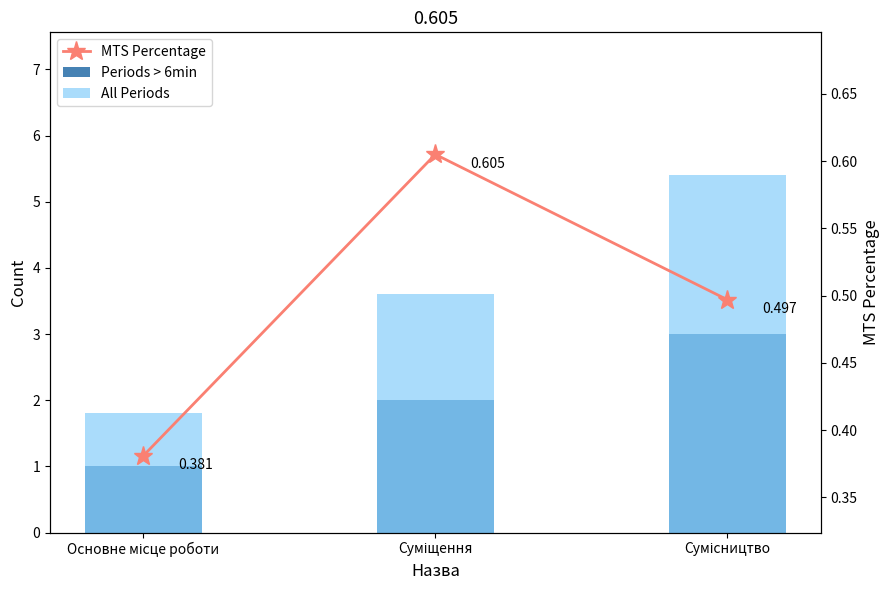

Which has a higher value, Сумісництво or Суміщення?

Сумісництво